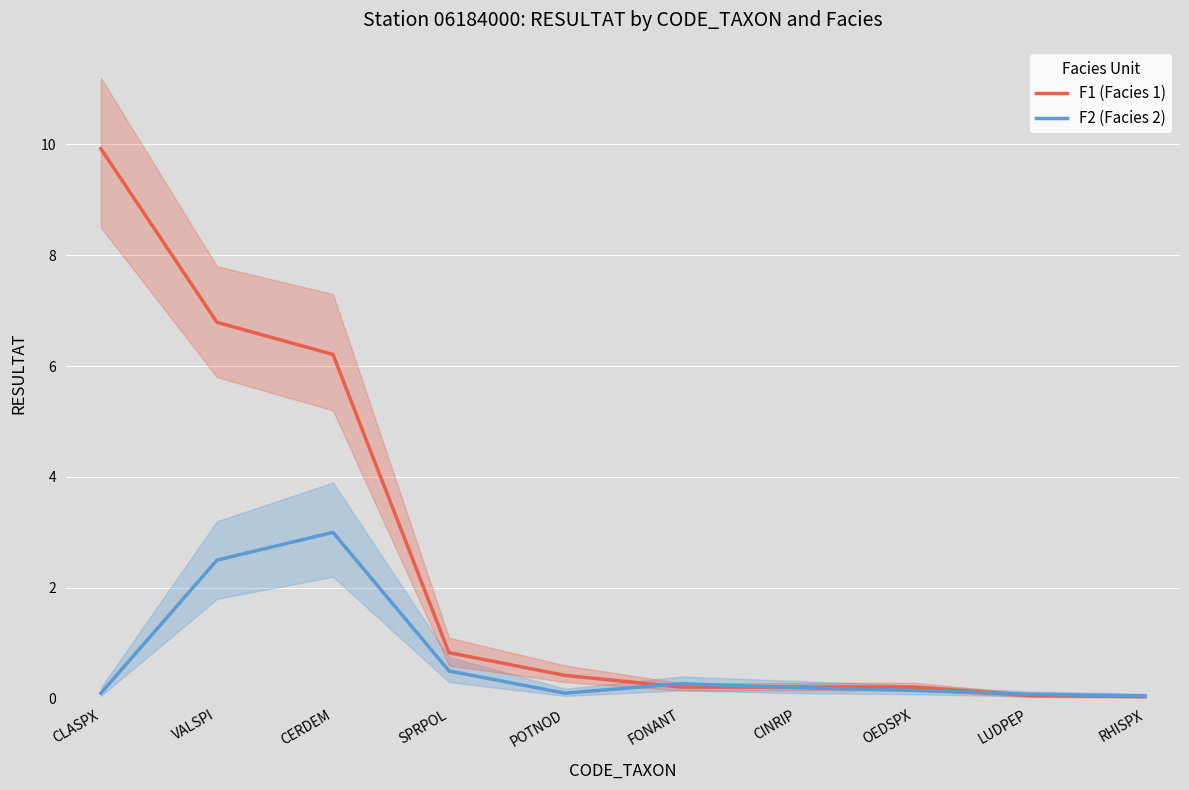

At which category is the sum across all series the highest?

CLASPX